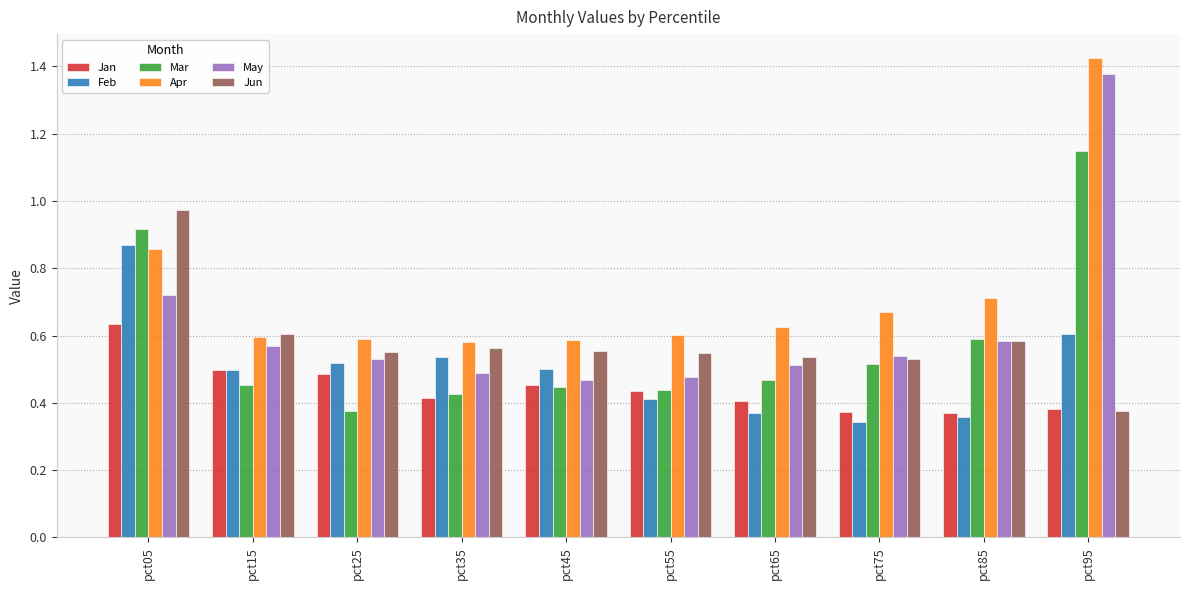

The value of Jan at pct65 is 0.4. True or false?

True